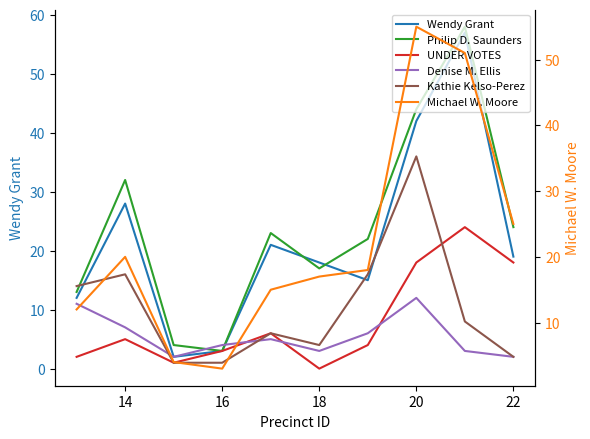

How many interior local peaks does the Michael W. Moore series have?

2